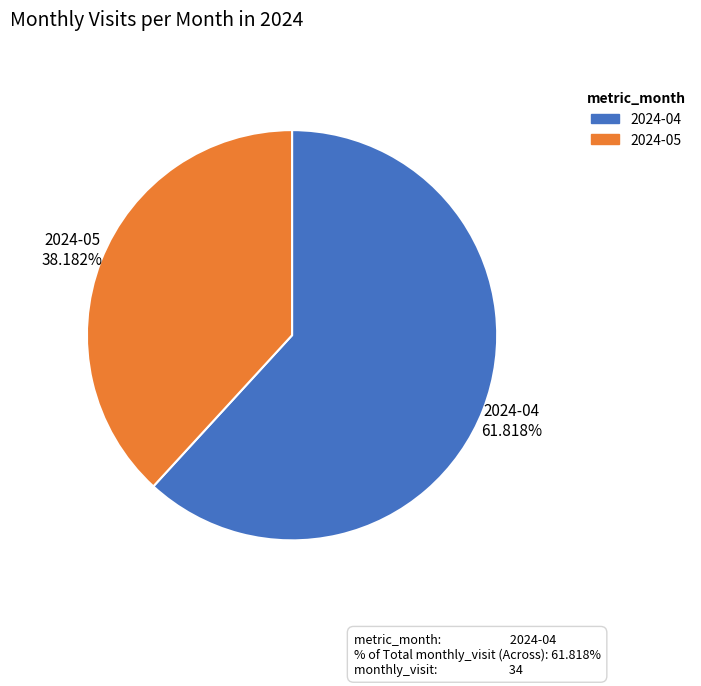

How many segments does this pie chart have?

2